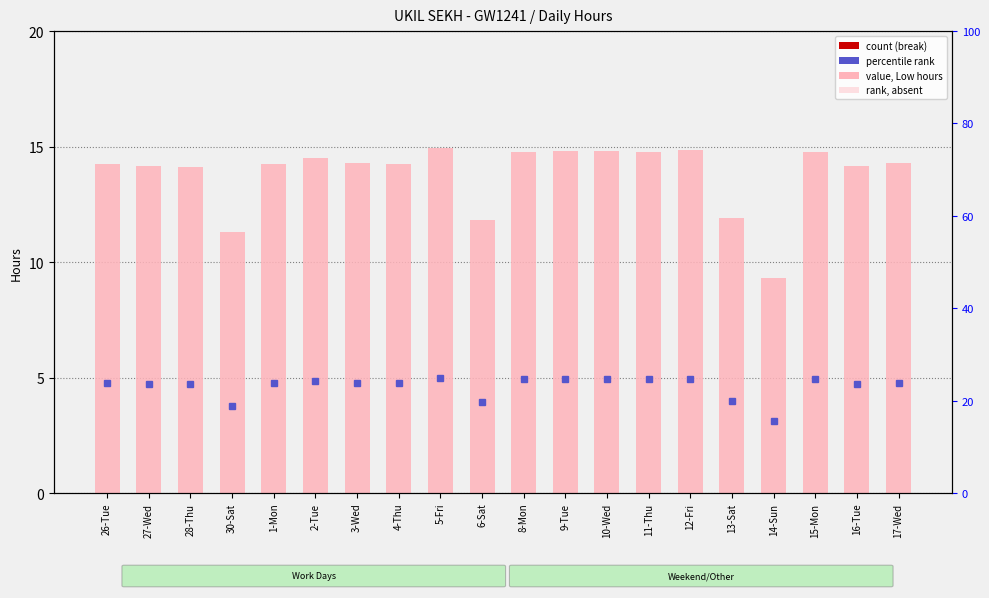

Rank the series by their maximum value, from highest to lowest.

Low (hours), Break Total